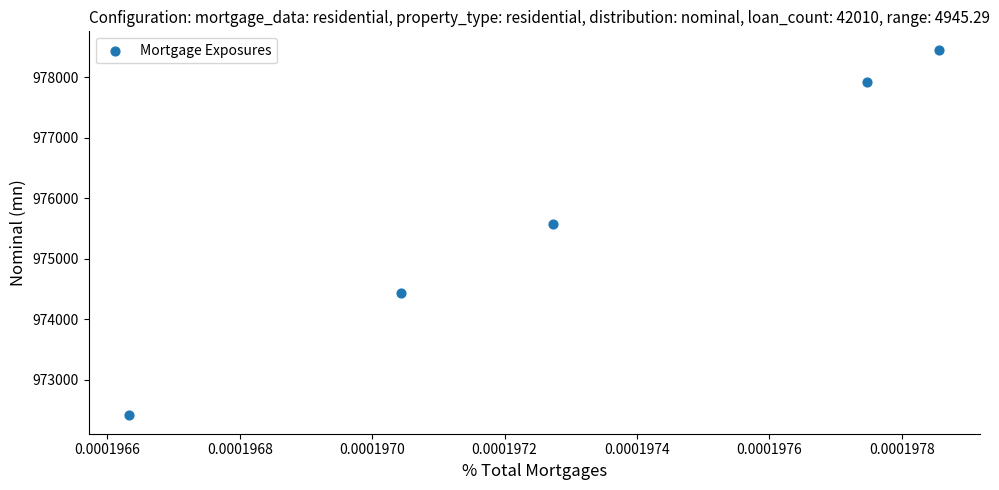

What Y value in the scatter plot is closest to 975433?

975573.5